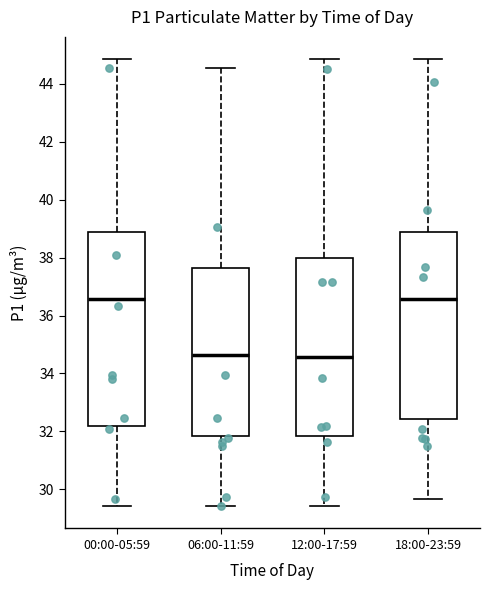

Reading left to right, transcribe this box plot: for each box, give where its median line is, the range the box spans, and where its two whiskers end, as read against the y-axis. The values are not printed on the chart, so give them approximately, as read against the axis.

00:00-05:59: median 36.6, box 32.2 to 39.0, whiskers 29.4 to 44.8
06:00-11:59: median 34.6, box 31.8 to 37.6, whiskers 29.4 to 44.6
12:00-17:59: median 34.6, box 31.8 to 38.0, whiskers 29.4 to 44.8
18:00-23:59: median 36.6, box 32.4 to 39.0, whiskers 29.6 to 44.8